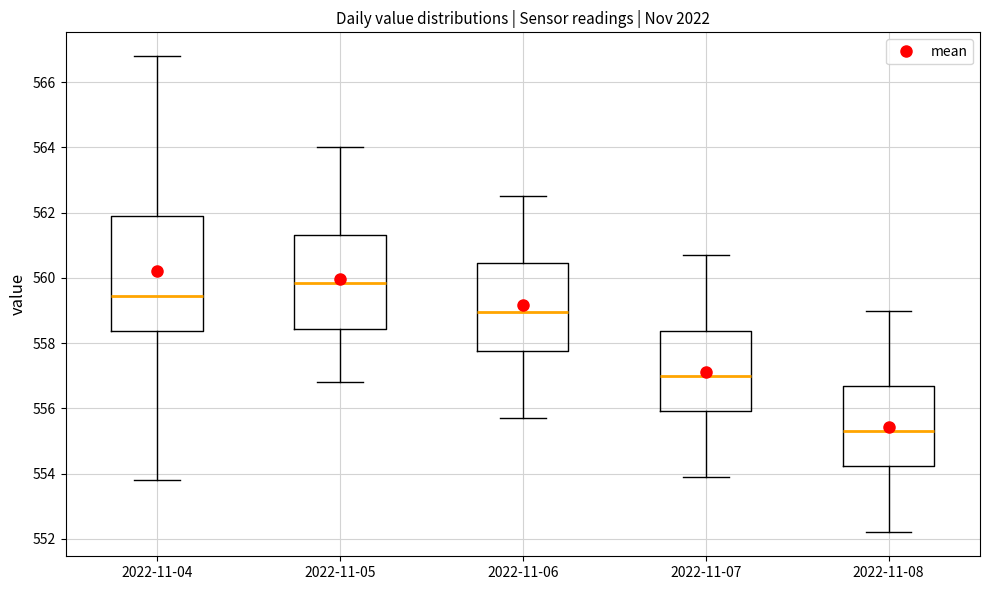

Reading left to right, transcribe this box plot: for each box, give where its median line is, the range the box spans, and where its two whiskers end, as read against the y-axis. The values are not printed on the chart, so give them approximately, as read against the axis.

2022-11-04: median 559.4, box 558.4 to 562.0, whiskers 553.8 to 566.8
2022-11-05: median 559.8, box 558.4 to 561.4, whiskers 556.8 to 564.0
2022-11-06: median 559.0, box 557.8 to 560.4, whiskers 555.8 to 562.6
2022-11-07: median 557.0, box 556.0 to 558.4, whiskers 554.0 to 560.8
2022-11-08: median 555.4, box 554.2 to 556.6, whiskers 552.2 to 559.0